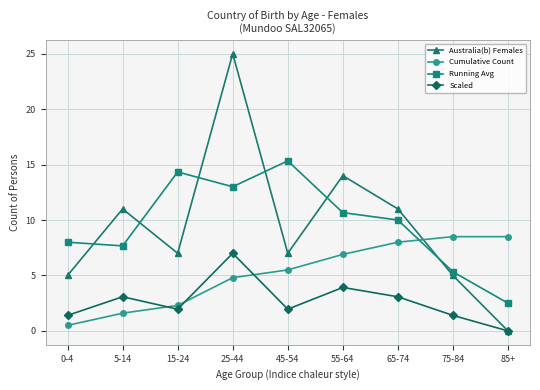

Reading right to left, list all the values displayed in this chart.

Australia(b) Females: 0.0	5.0	11.0	14.0	7.0	25.0	7.0	11.0	5.0
Cumulative Count: 8.5	8.5	8.0	6.9	5.5	4.8	2.3	1.6	0.5
Running Avg: 2.5	5.3	10.0	10.7	15.3	13.0	14.3	7.7	8.0
Scaled: 0.0	1.4	3.1	3.9	2.0	7.0	2.0	3.1	1.4